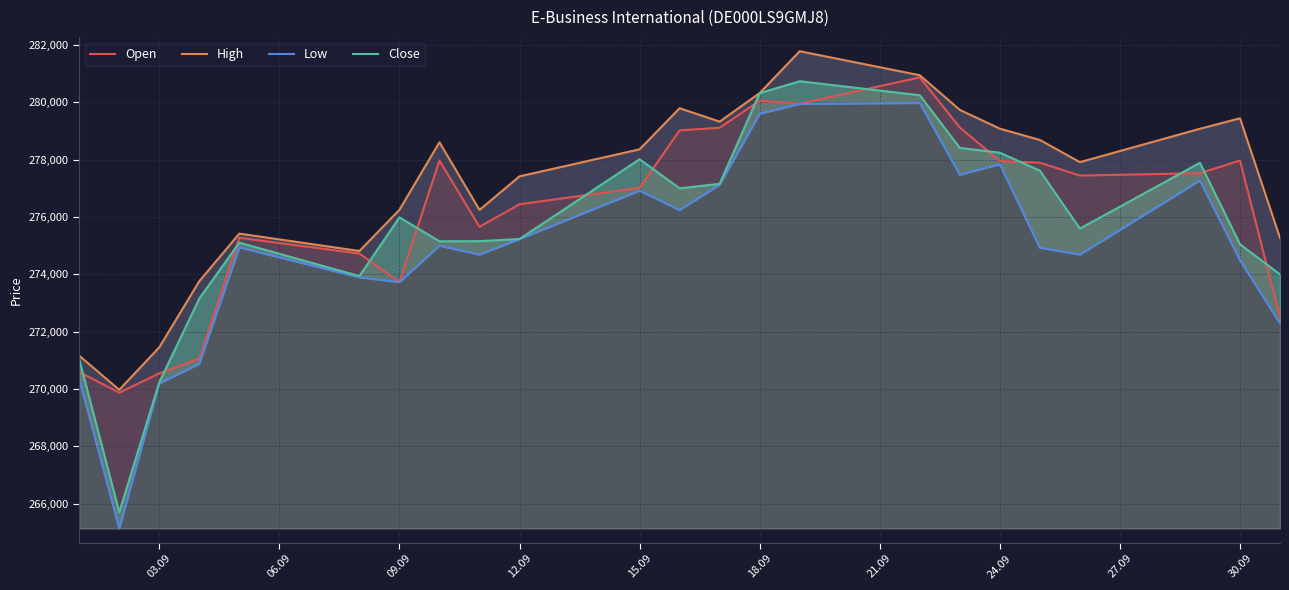

What is the lowest value of the Open series?

269871